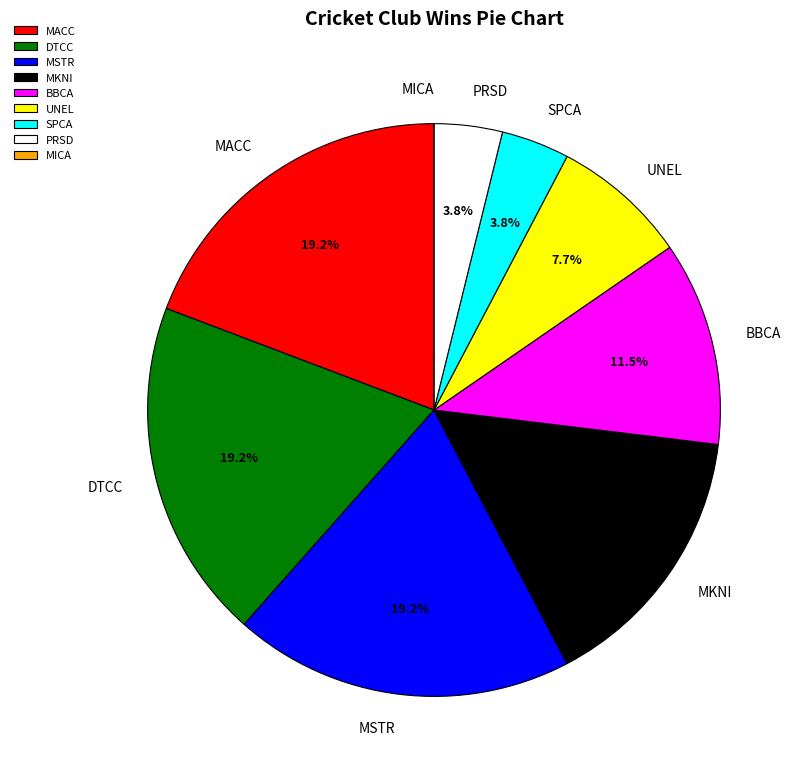

What percentage is the MSTR slice, to the nearest percent?

19%